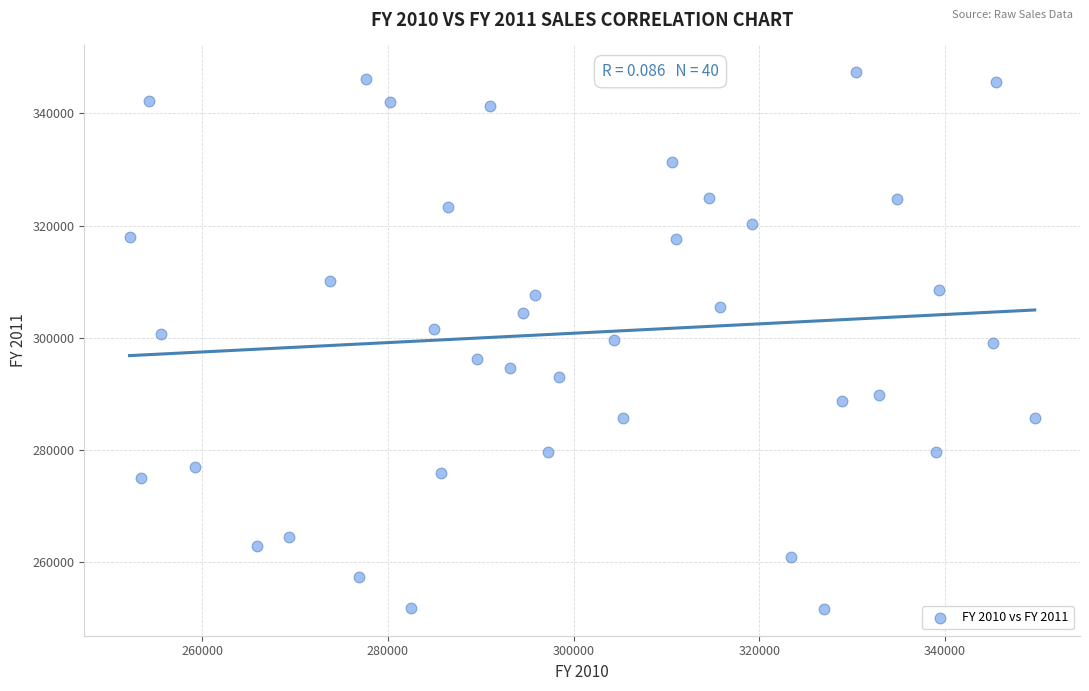

What is the range of X values (max minus min)?

97504